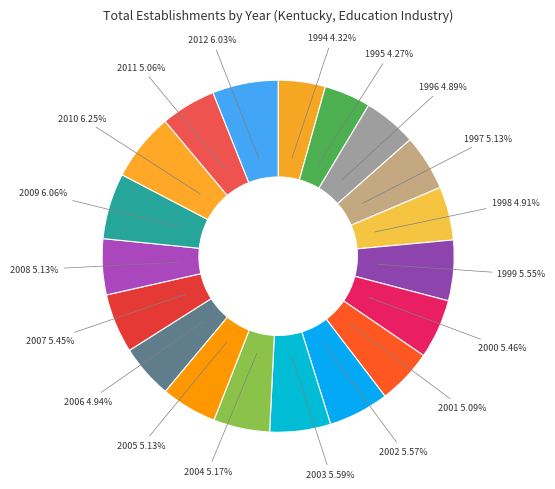

Count the number of slices in the pie.

19